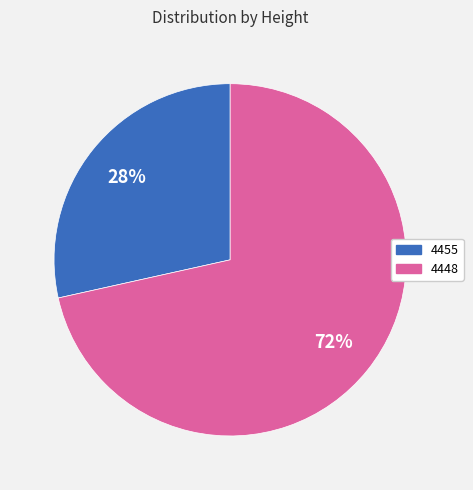

How many slices are in this pie chart?

2